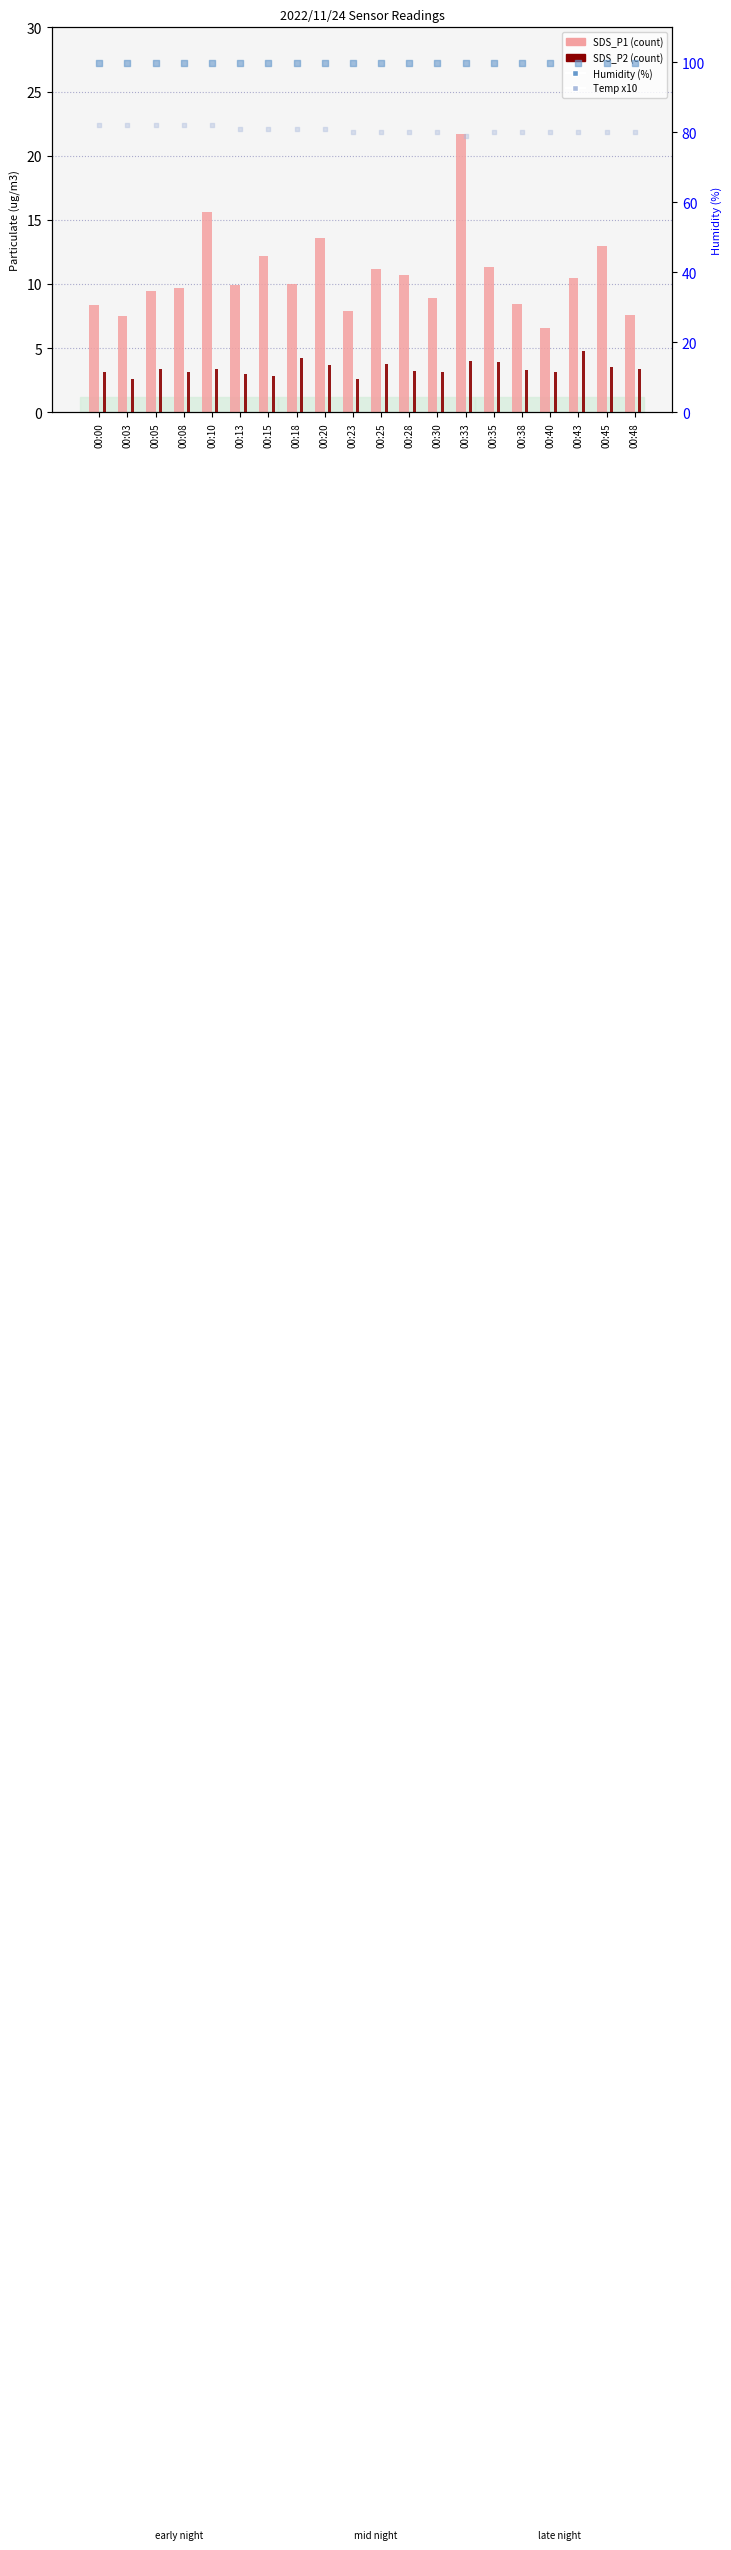

At which category is the sum across all series the highest?

00:33